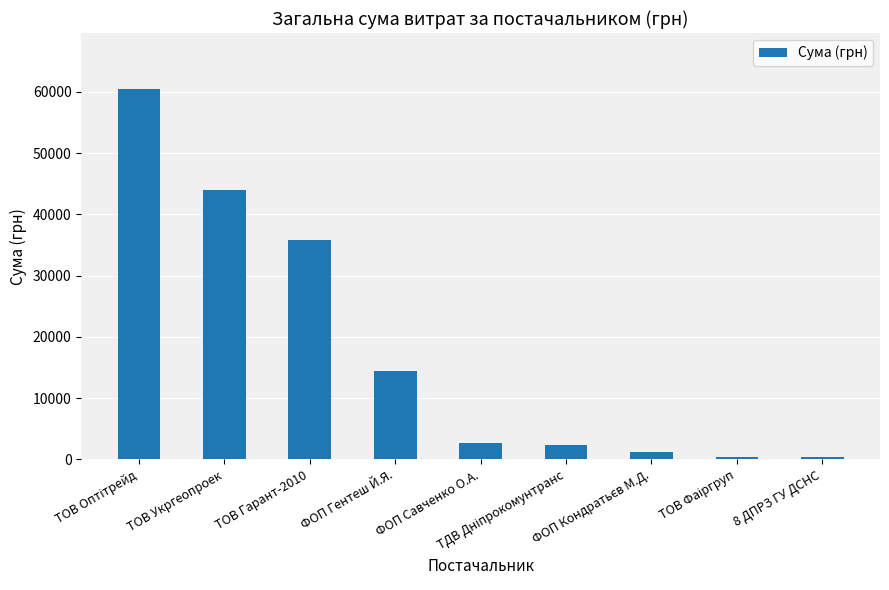

How many values are below 2615?

4